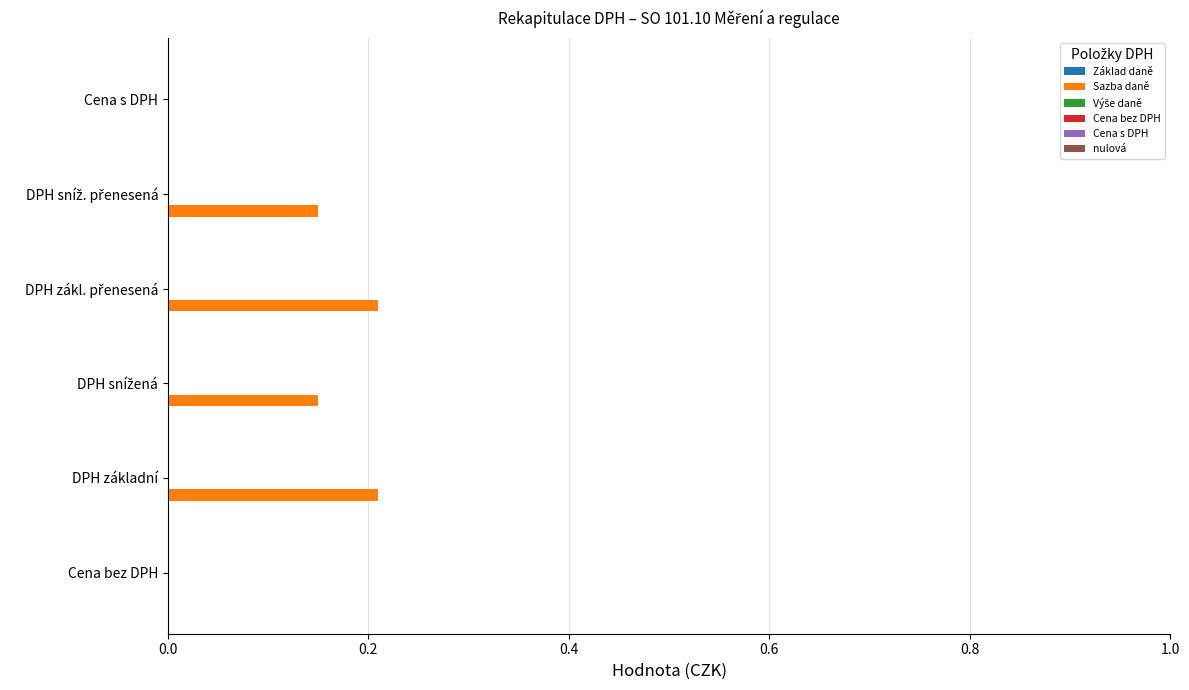

The chart shows a value of -0.1 at Cena s DPH. True or false?

False